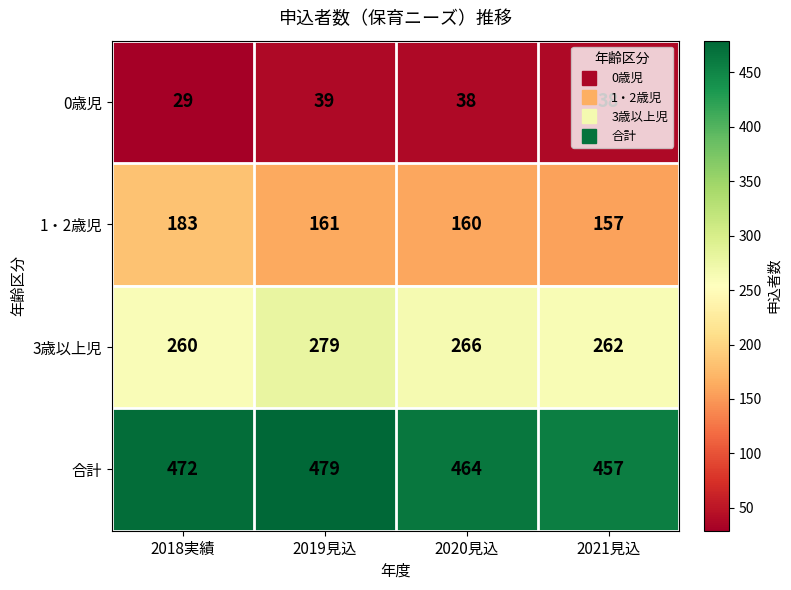

List the labels in order of 合計 value, smallest first.

2021見込, 2020見込, 2018実績, 2019見込